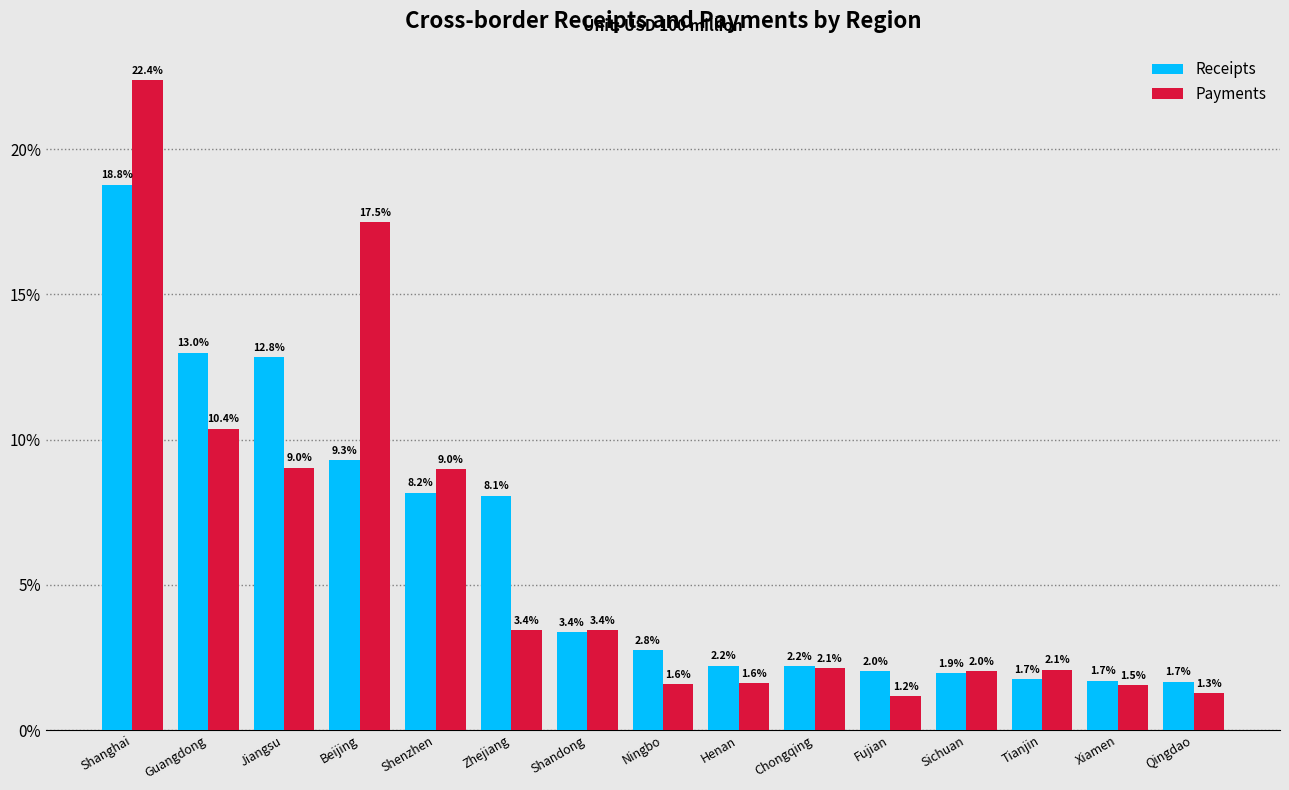

Reading left to right, extract all data points from this chart.

Receipts: Shanghai=18.8	Guangdong=13.0	Jiangsu=12.8	Beijing=9.3	Shenzhen=8.2	Zhejiang=8.1	Shandong=3.4	Ningbo=2.8	Henan=2.2	Chongqing=2.2	Fujian=2.0	Sichuan=1.9	Tianjin=1.7	Xiamen=1.7	Qingdao=1.7
Payments: Shanghai=22.4	Guangdong=10.4	Jiangsu=9.0	Beijing=17.5	Shenzhen=9.0	Zhejiang=3.4	Shandong=3.4	Ningbo=1.6	Henan=1.6	Chongqing=2.1	Fujian=1.2	Sichuan=2.0	Tianjin=2.1	Xiamen=1.5	Qingdao=1.3